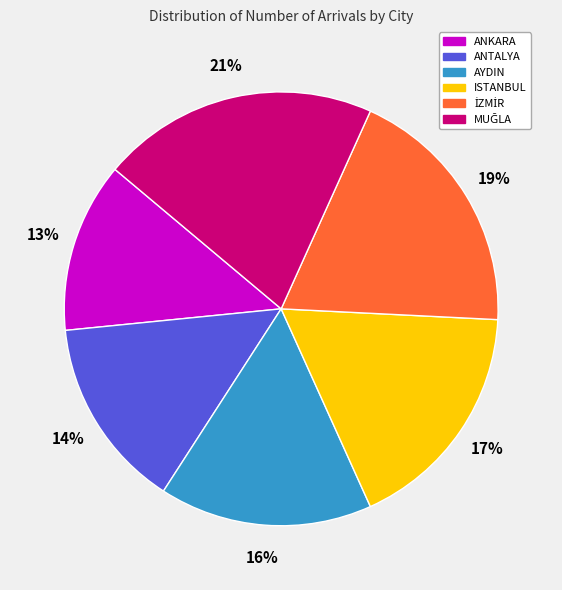

Does any single category account for the majority?

No